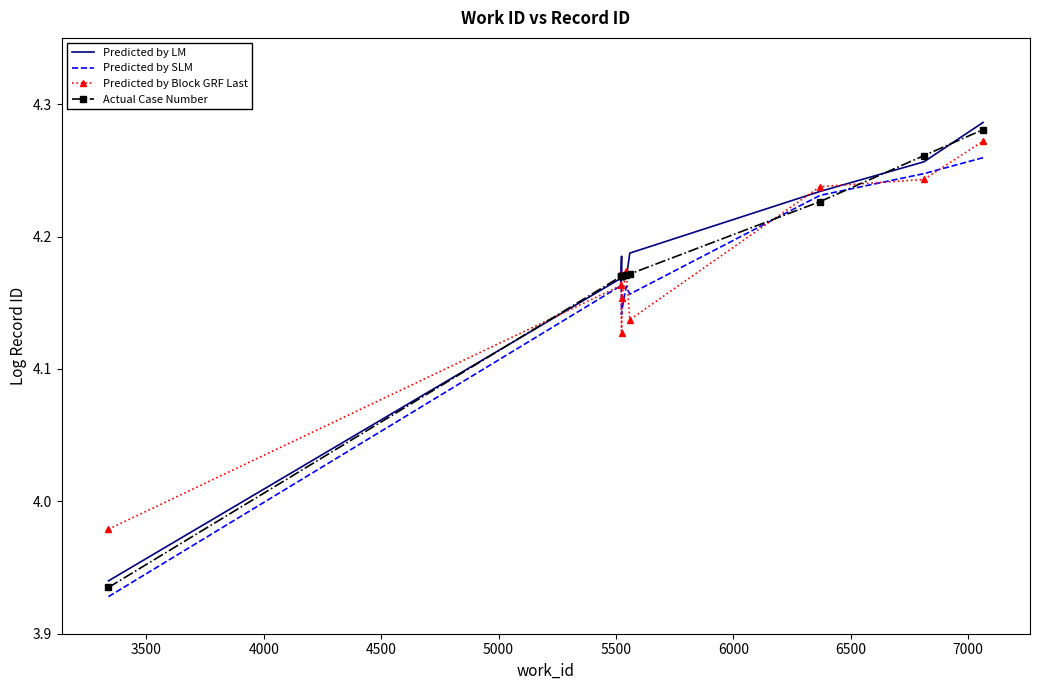

What is the difference between the maximum and minimum values in the Predicted by LM series?

0.3